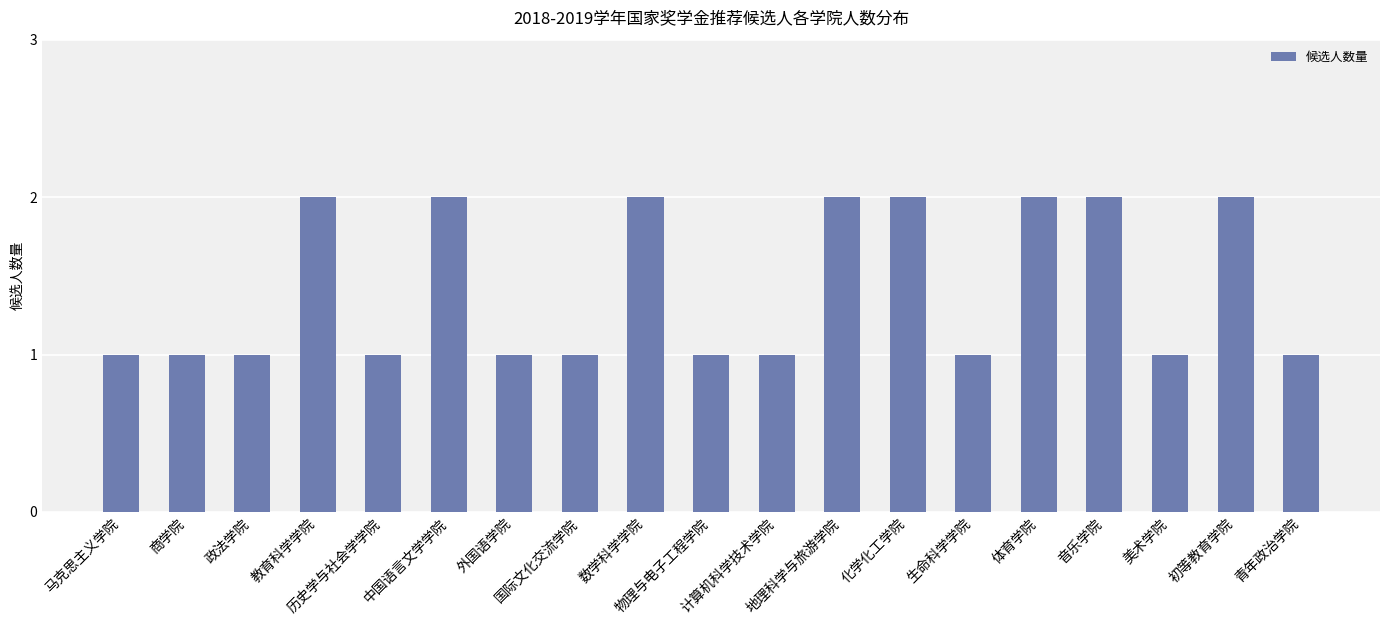

Does the chart contain any negative values?

No